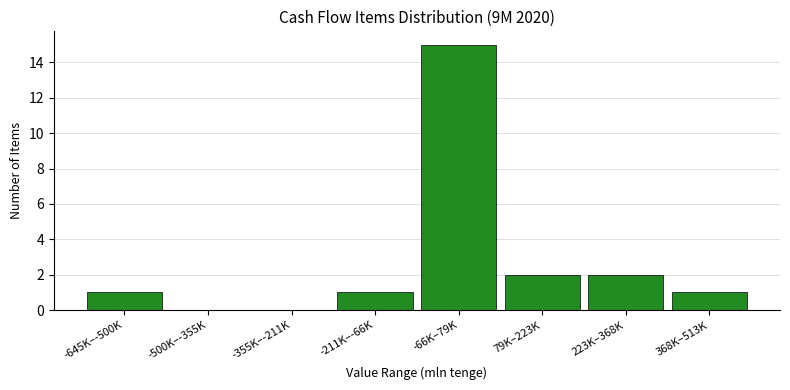

Reading left to right, extract all data points from this chart.

-645K–-500K=1	-500K–-355K=0	-355K–-211K=0	-211K–-66K=1	-66K–79K=15	79K–223K=2	223K–368K=2	368K–513K=1